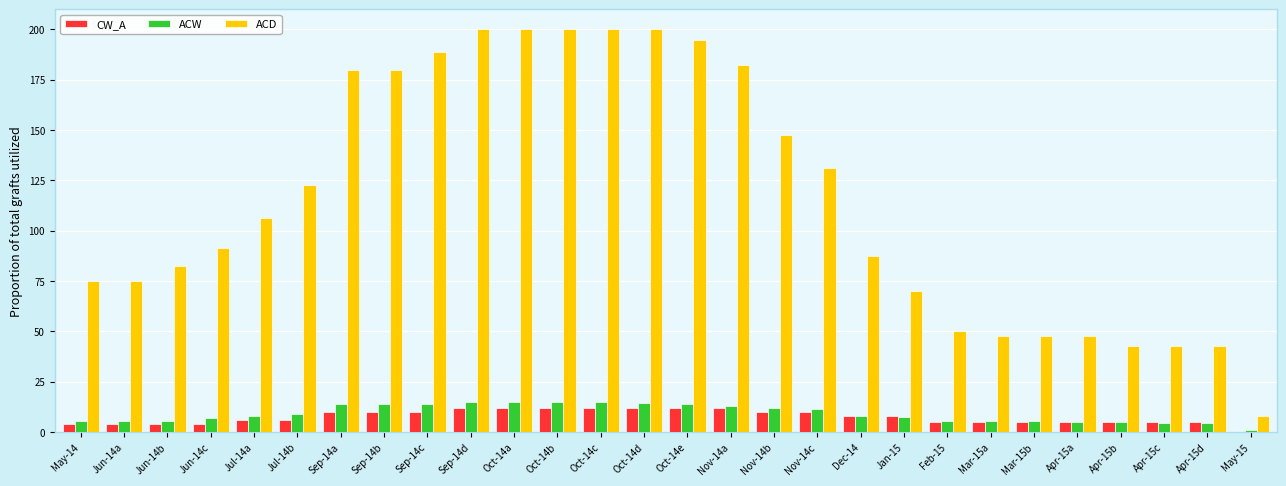

Is it true that ACD equals 112.2 at Oct-14c?

False